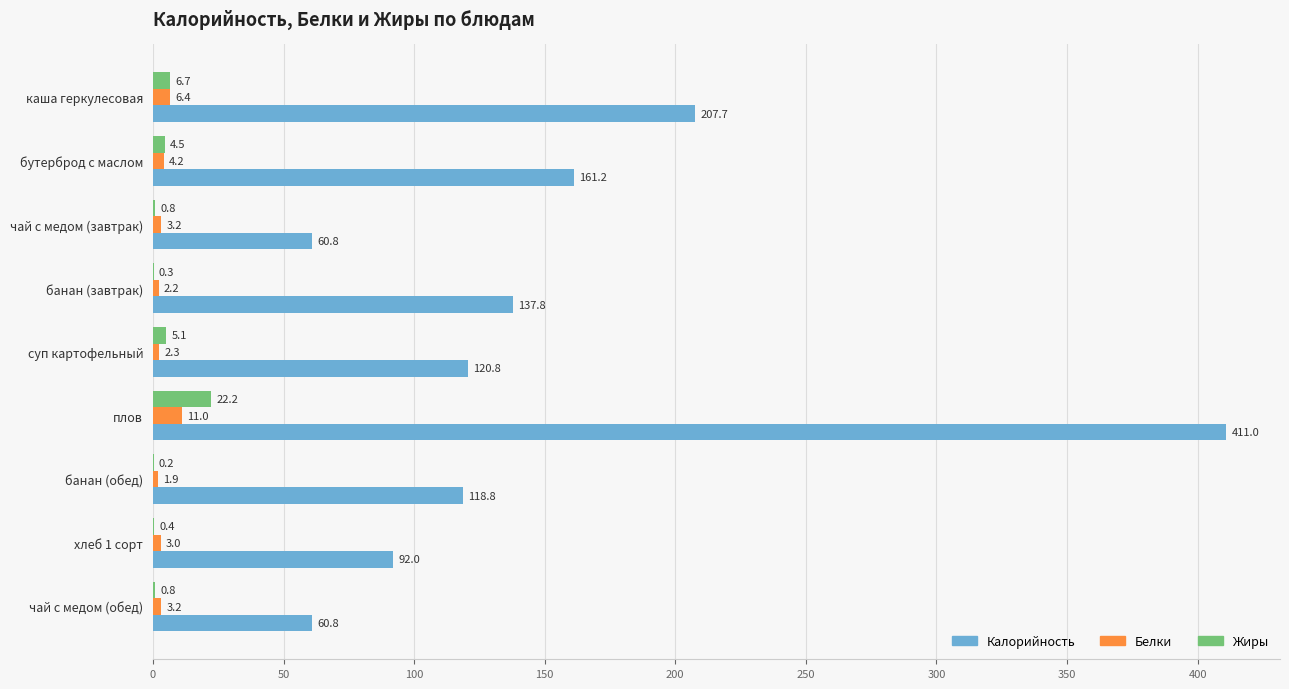

What is the total value across all series at чай с медом (завтрак)?

64.8